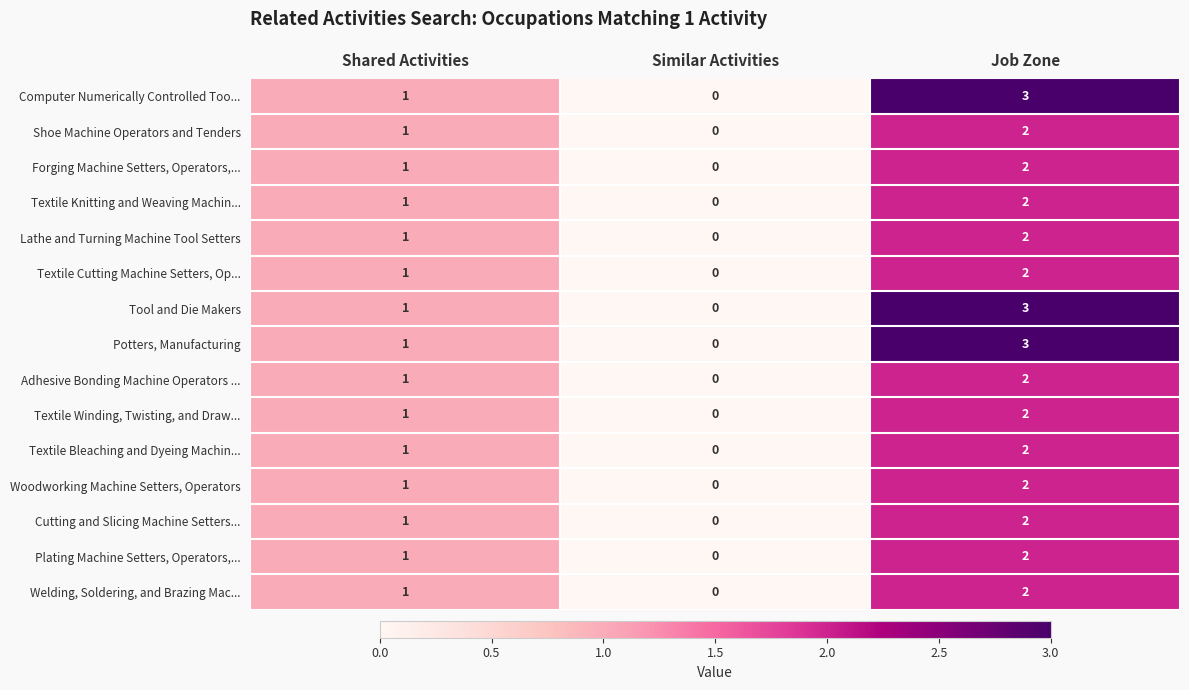

Where is Textile Winding, Twisting, and Draw... nearest to the value 1?

Shared Activities